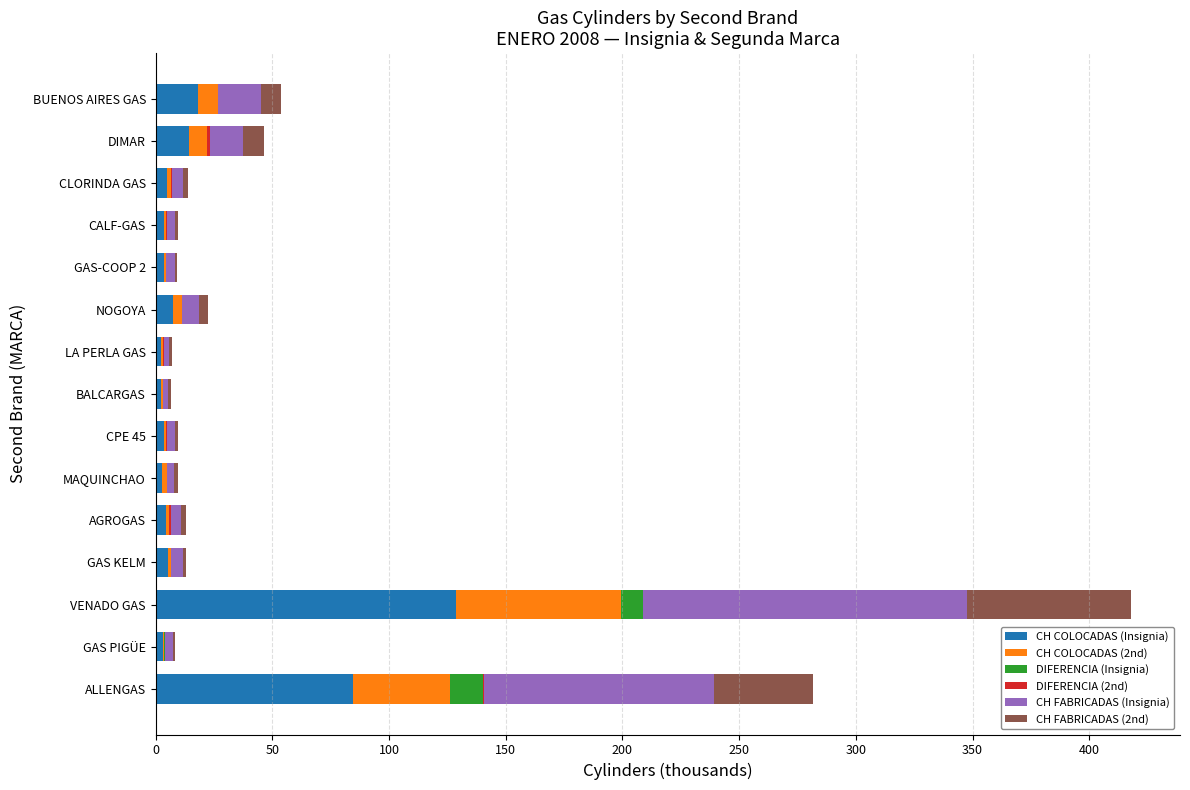

At which category is the sum across all series the highest?

VENADO GAS